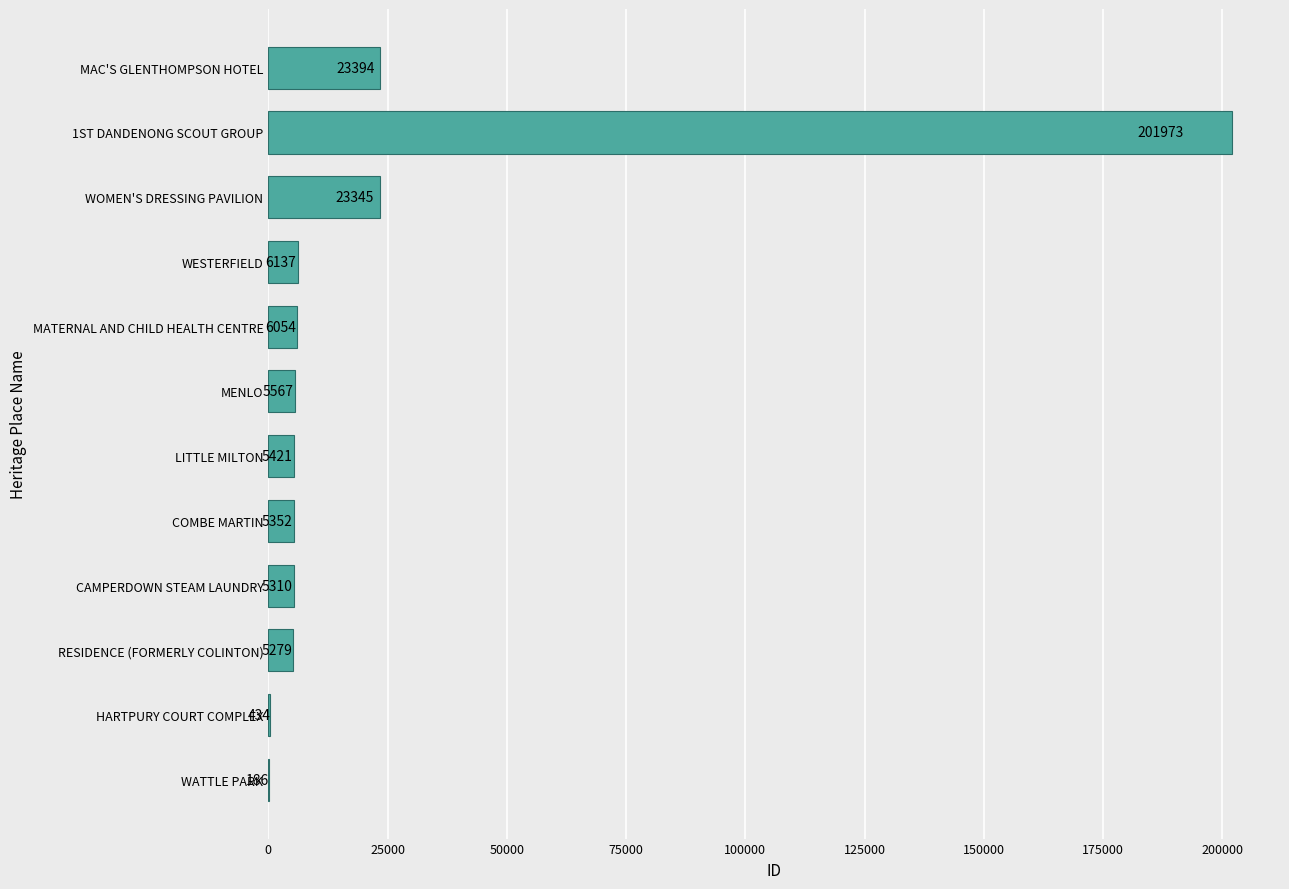

Is it true that the value at LITTLE MILTON is 5421?

True